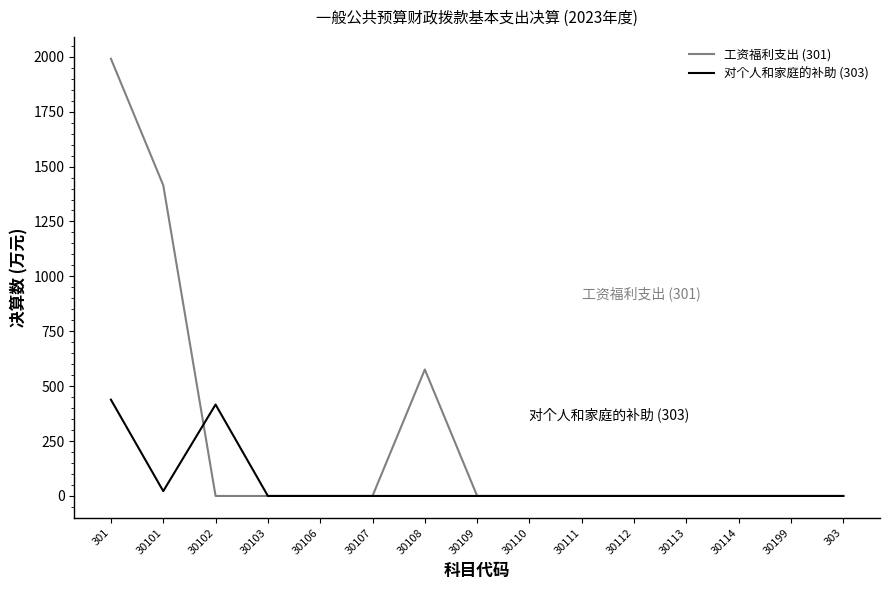

Between which two adjacent categories do 对个人和家庭的补助 (303) and 工资福利支出 (301) first intersect?

30101 and 30102